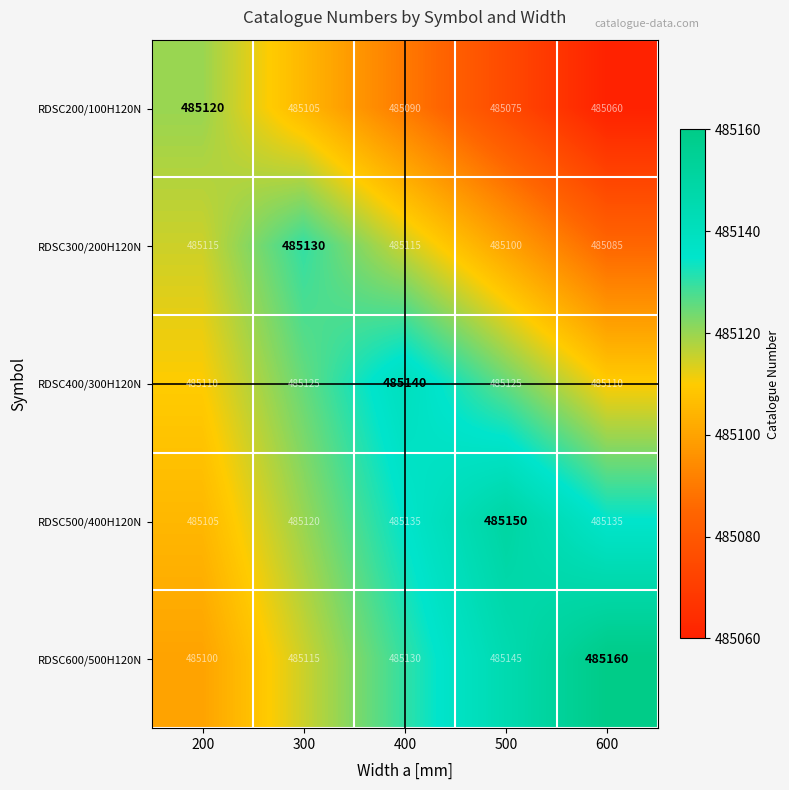

At 400, list the series in order from largest to smallest.

RDSC400/300H120N, RDSC500/400H120N, RDSC600/500H120N, RDSC300/200H120N, RDSC200/100H120N